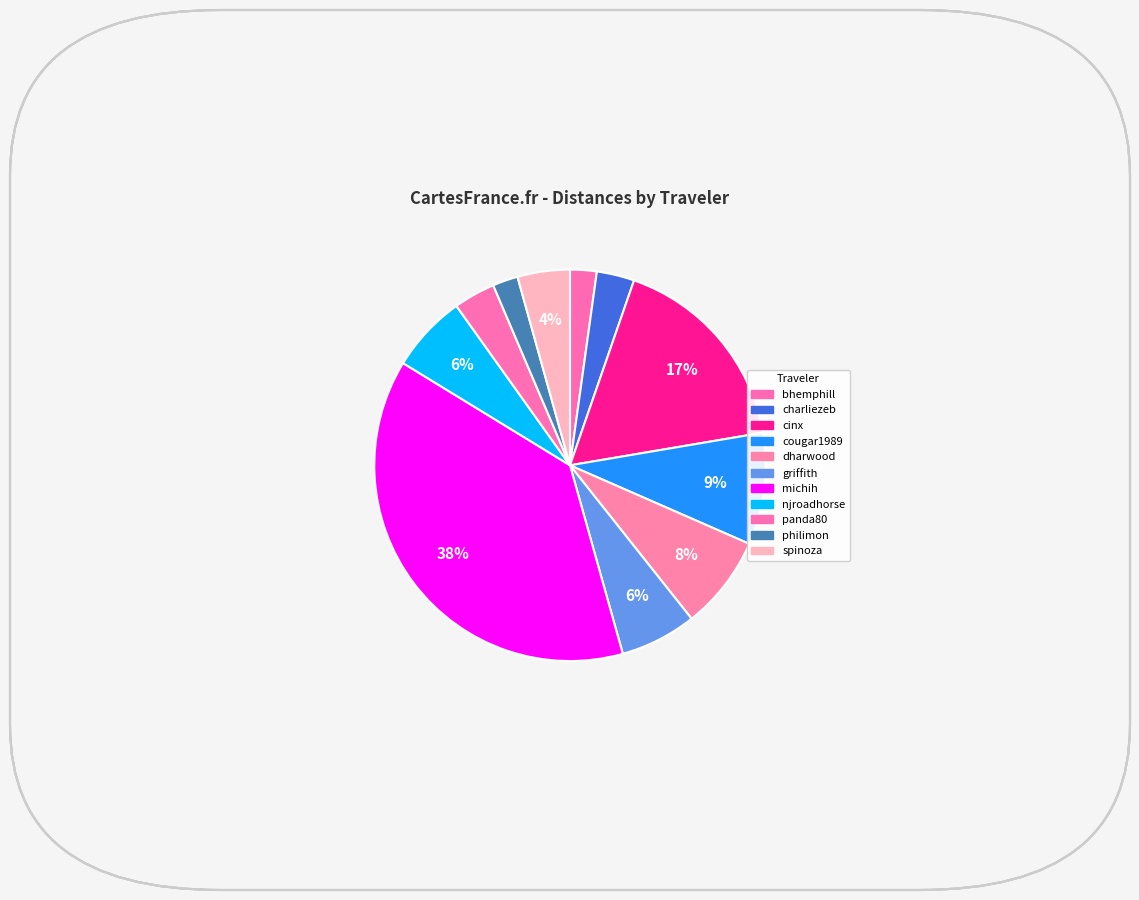

How many slices are in this pie chart?

11